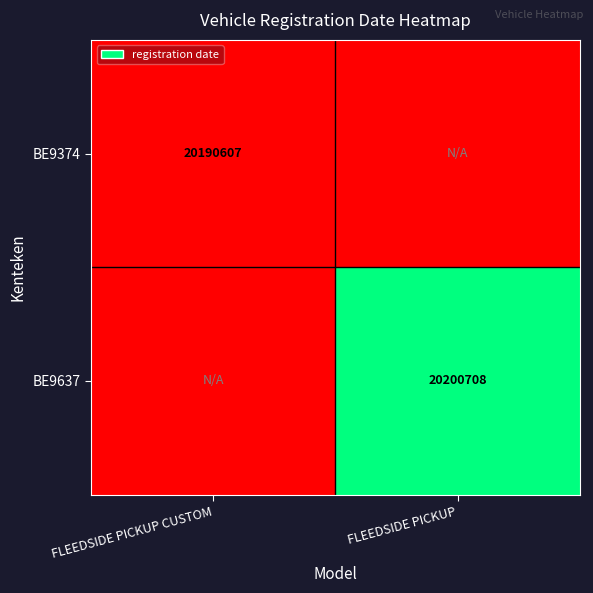

How many distinct data groups are displayed?

2